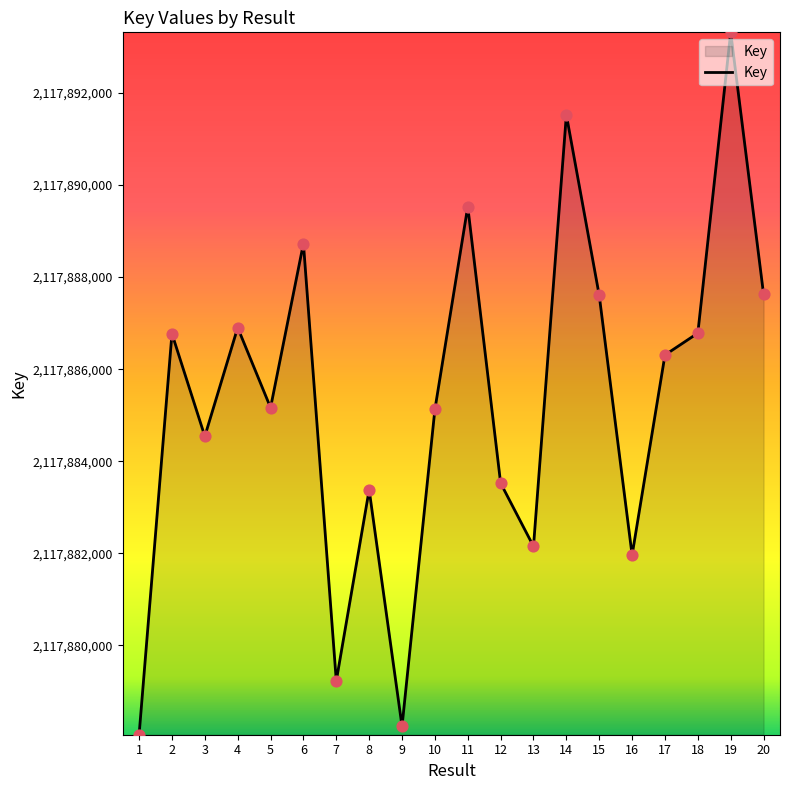

What is the change in value from 15 to 19?

+5714